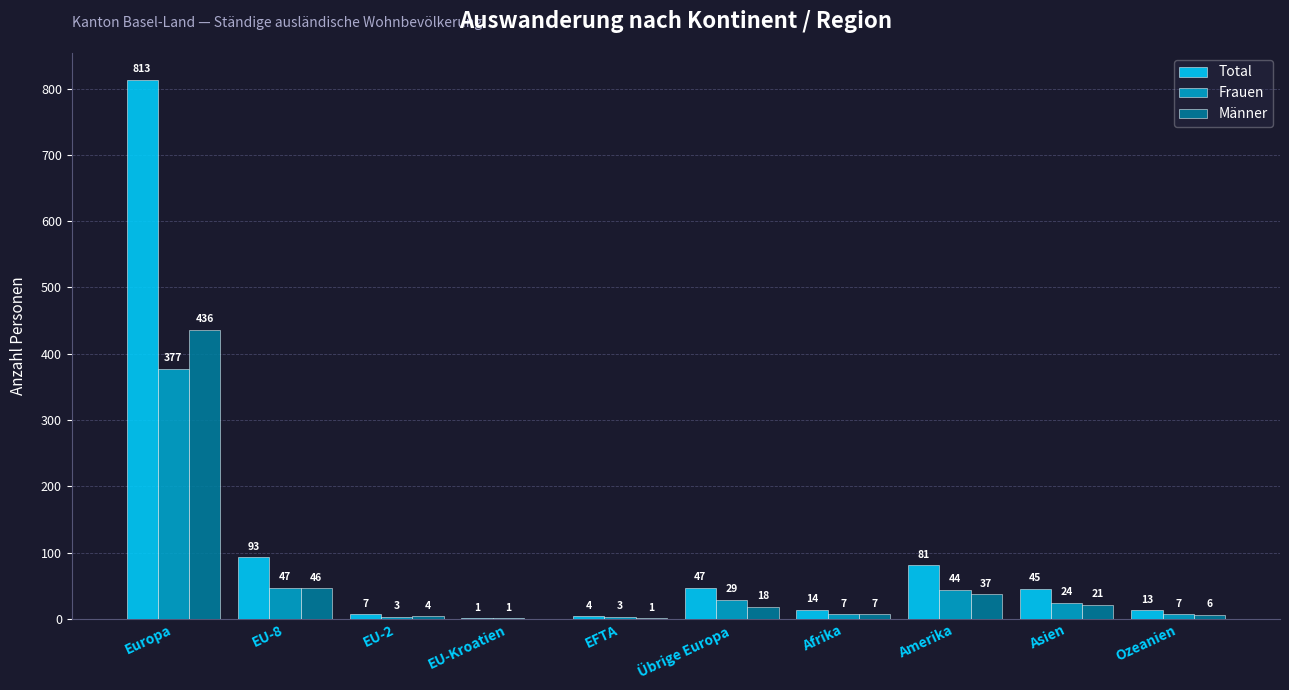

Which label corresponds to the largest value in the chart?

Europa